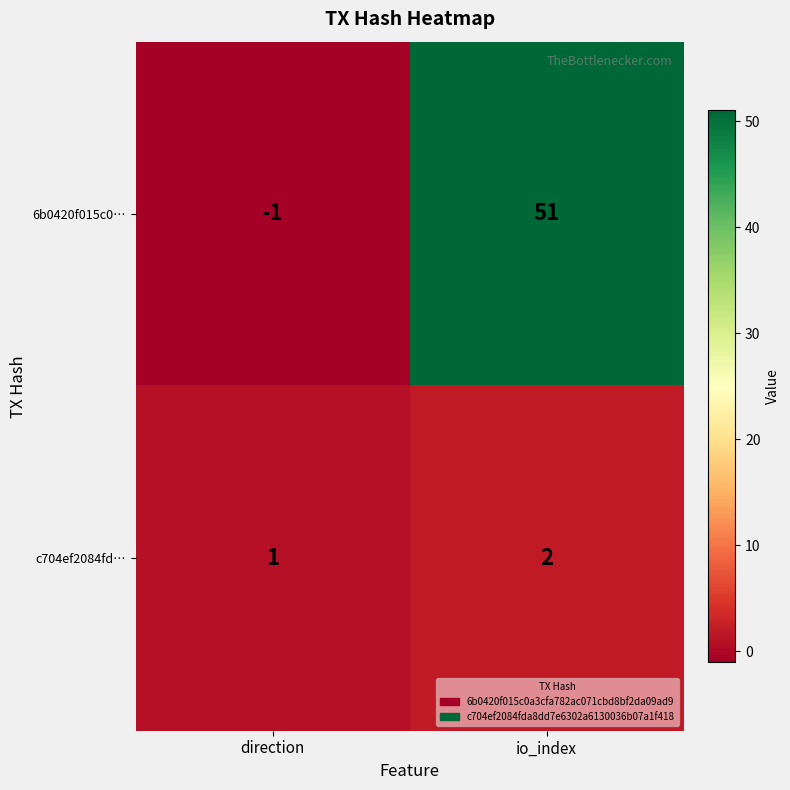

What is the difference between the 6b0420f015c0… values at io_index and direction?

52